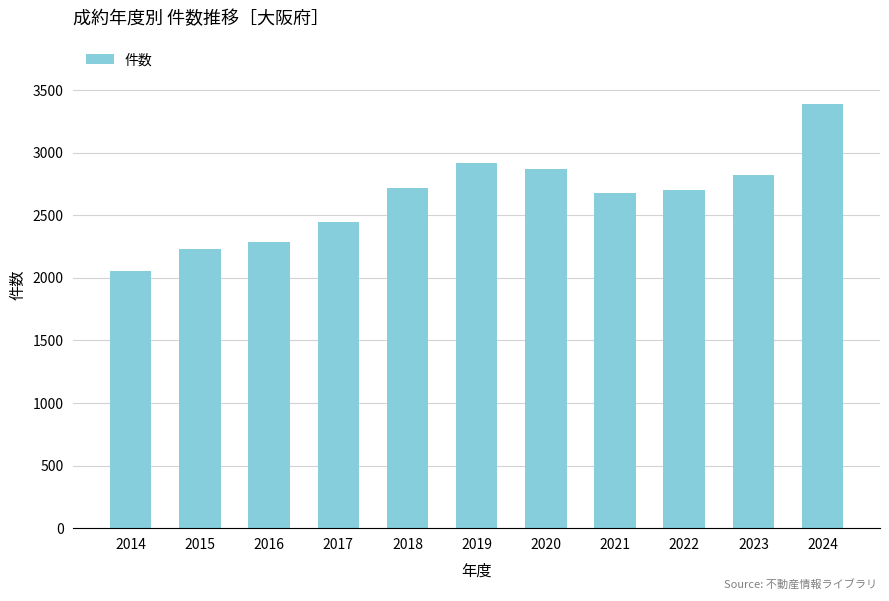

True or false: the data shows 1281 at 2024.

False